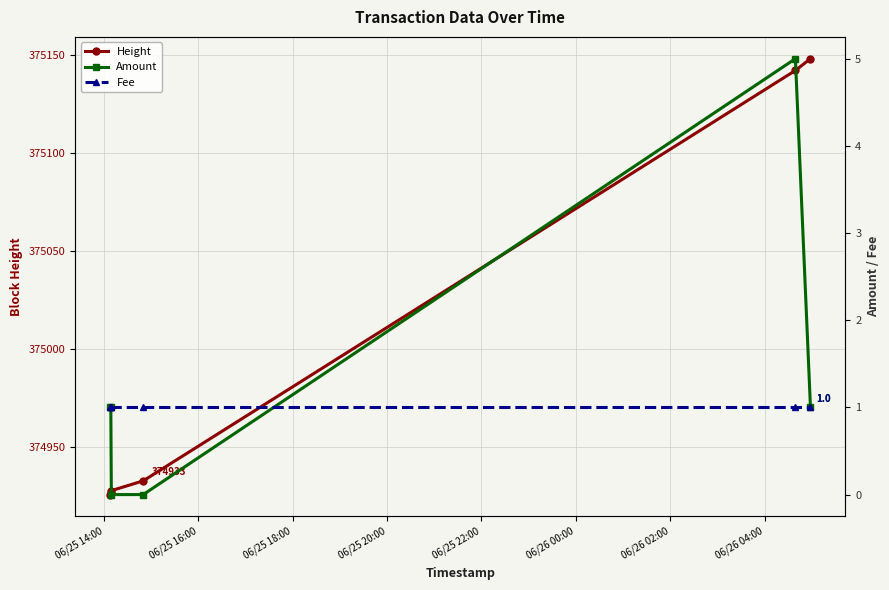

Which series has the largest total across all categories?

Height